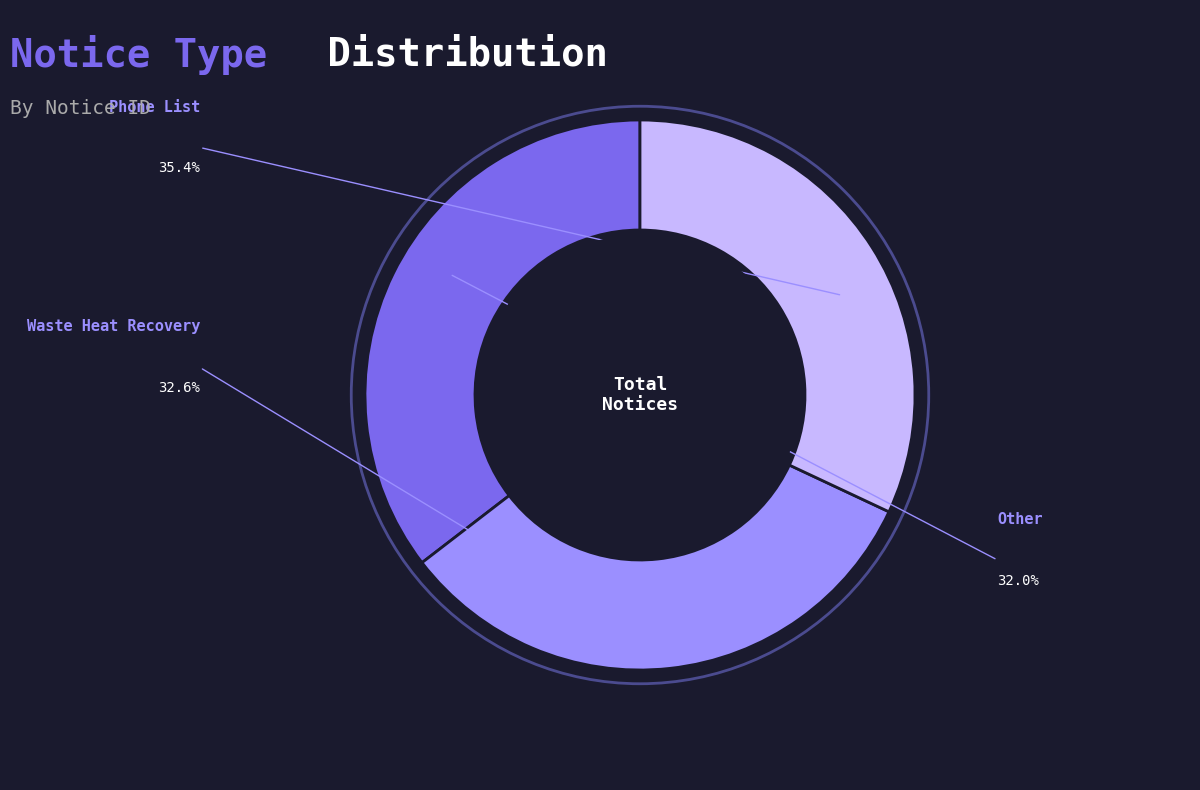

Which slice is the smallest?

Other